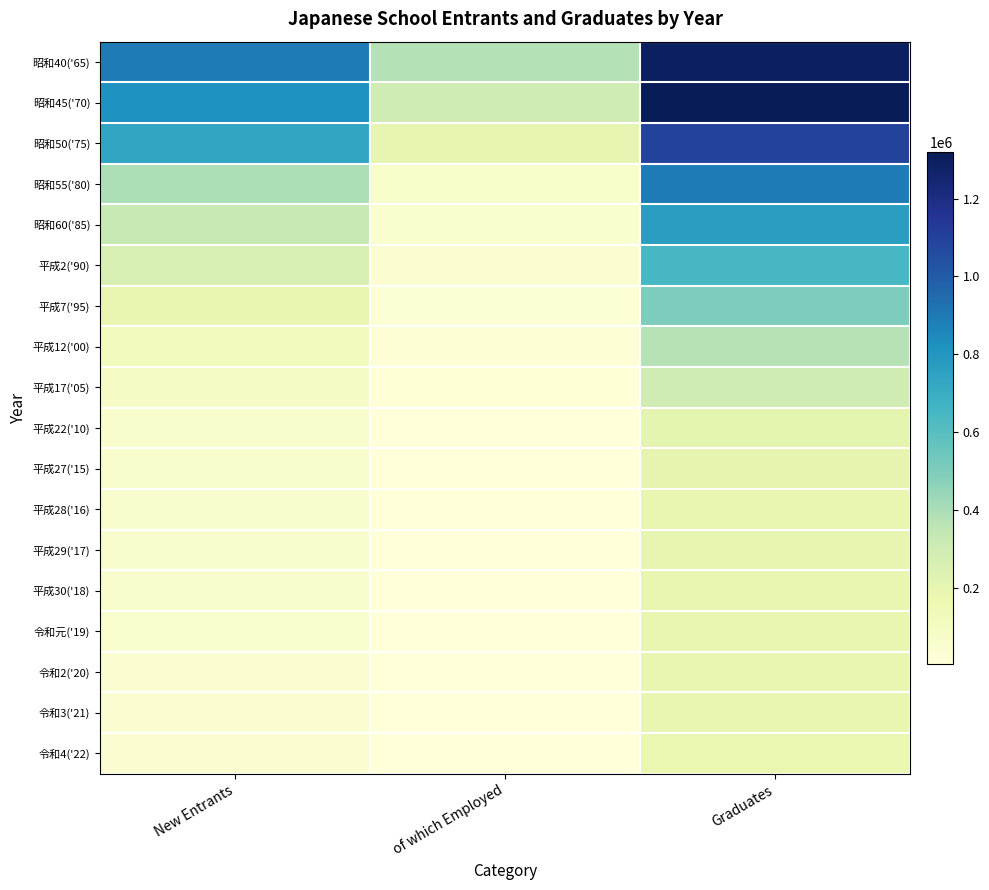

What is the smallest value displayed?

4330